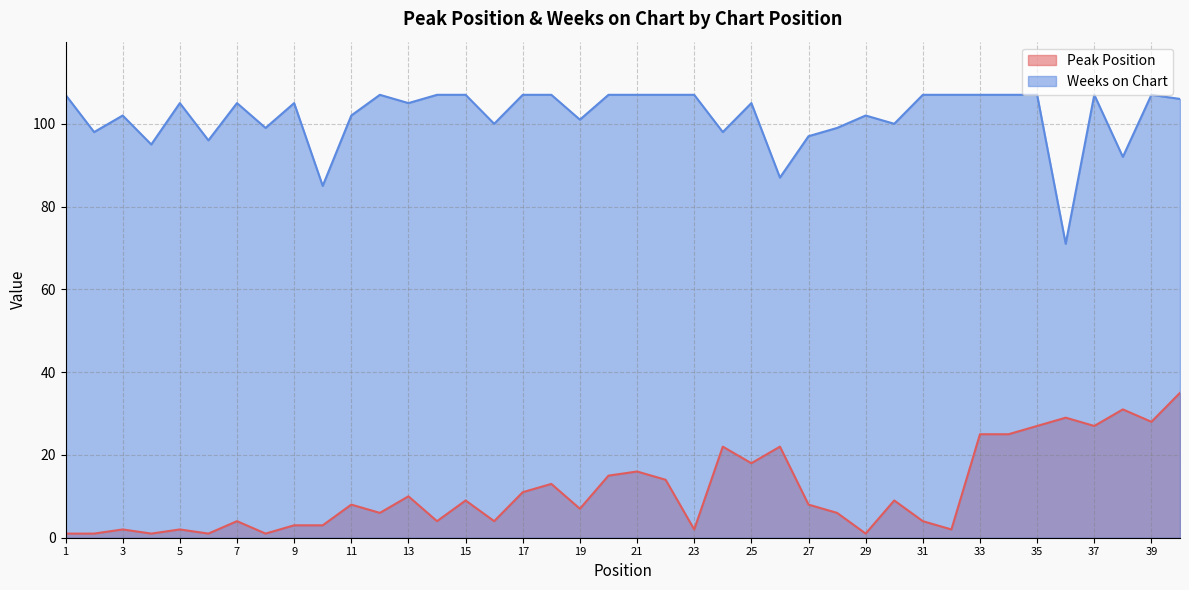

True or false: Peak Position and Weeks on Chart intersect in this chart.

False